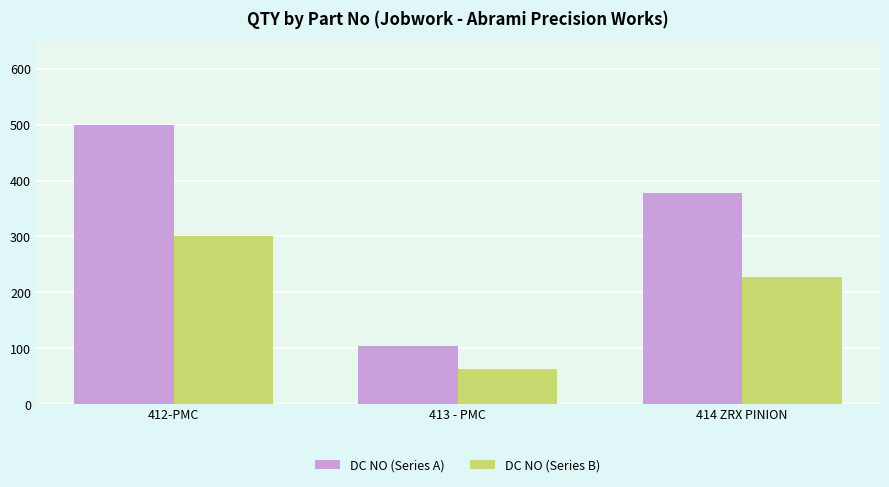

Rank the categories by DC NO (Series B) value from lowest to highest.

413 - PMC, 414 ZRX PINION, 412-PMC